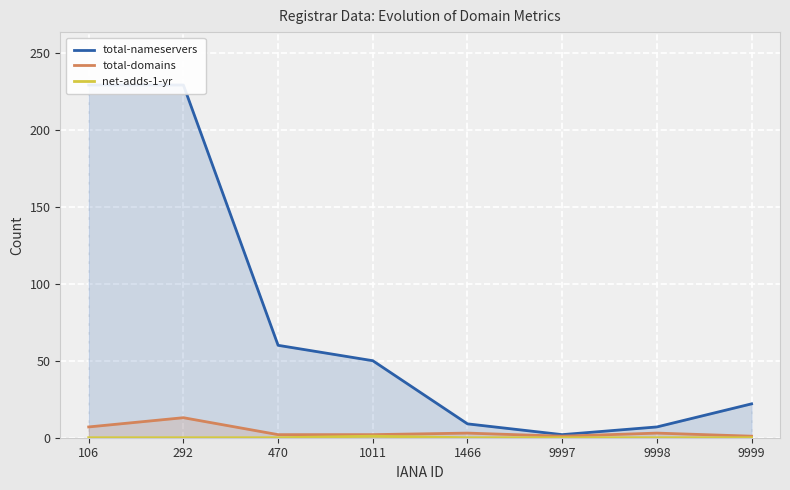

What is the difference between the highest and lowest values at 9999?

22